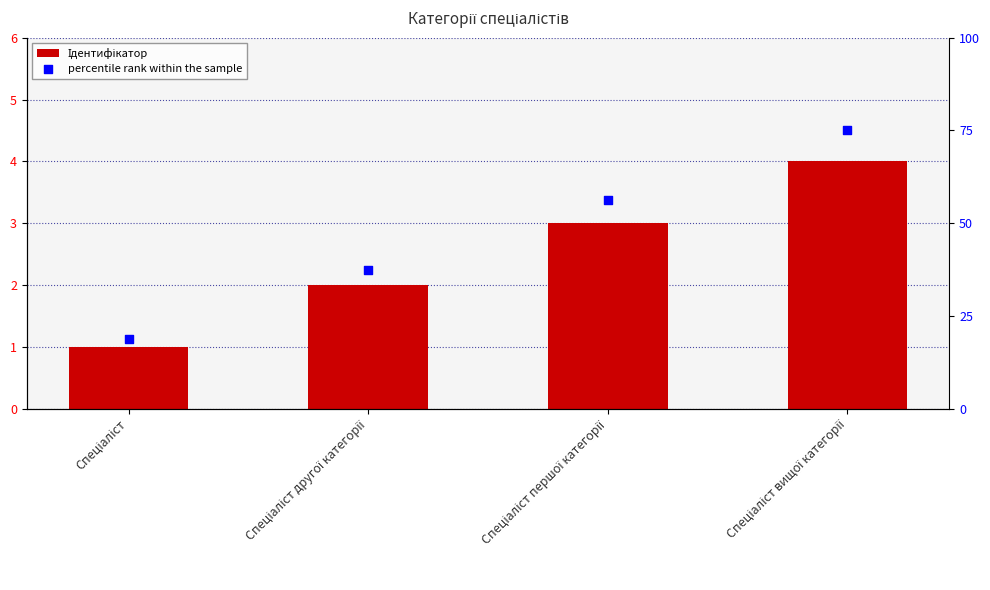

Which series contains the highest Y value?

percentile rank within the sample